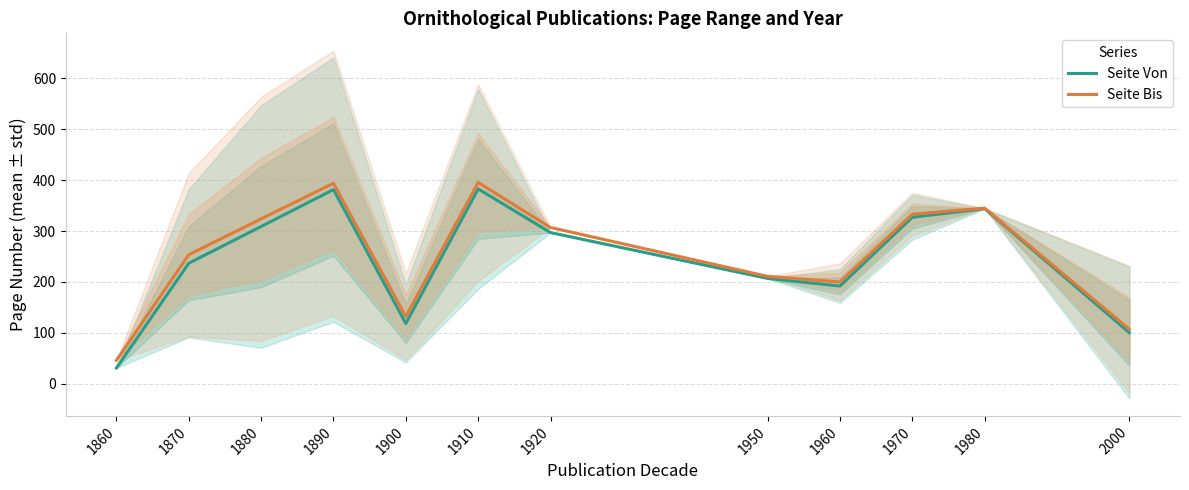

What is the difference between the second highest and minimum values in the Seite Von series?

350.4